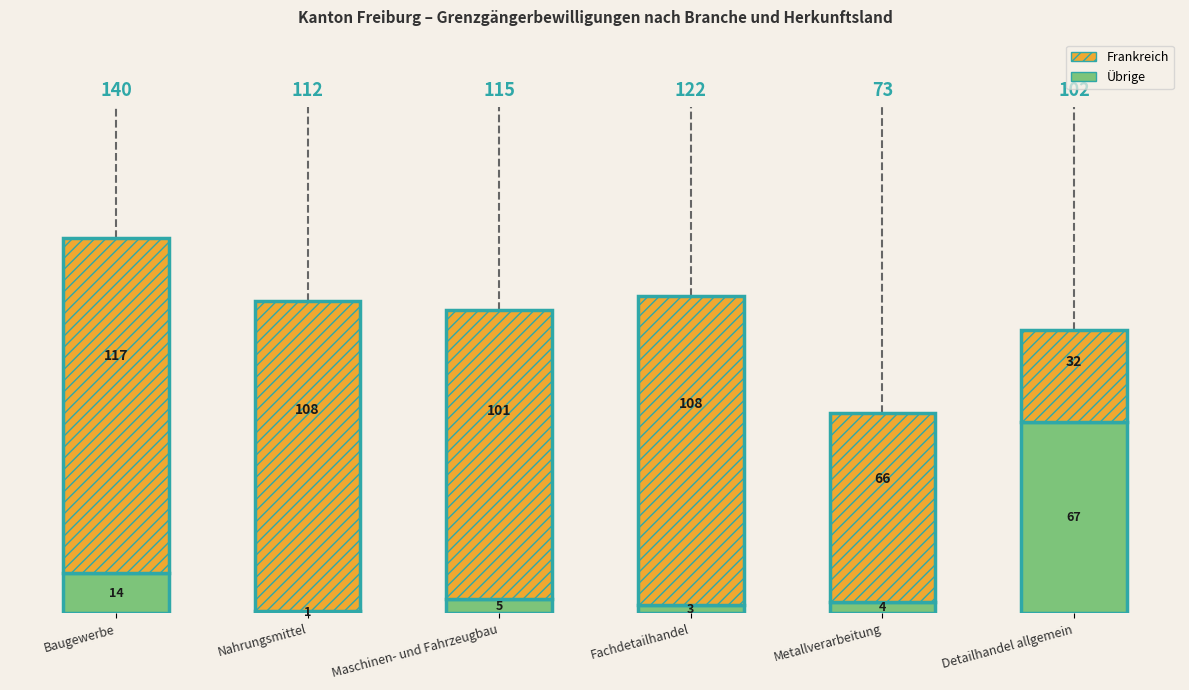

What is the value of the Übrige bar at the 4th from the left?

3